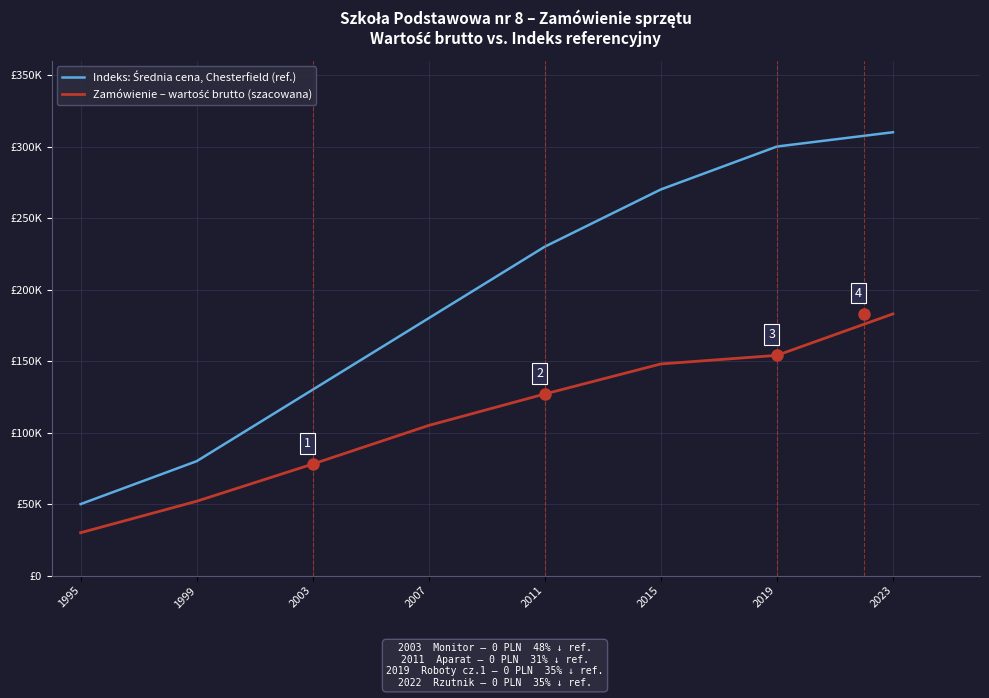

Does the chart have visible grid lines?

Yes